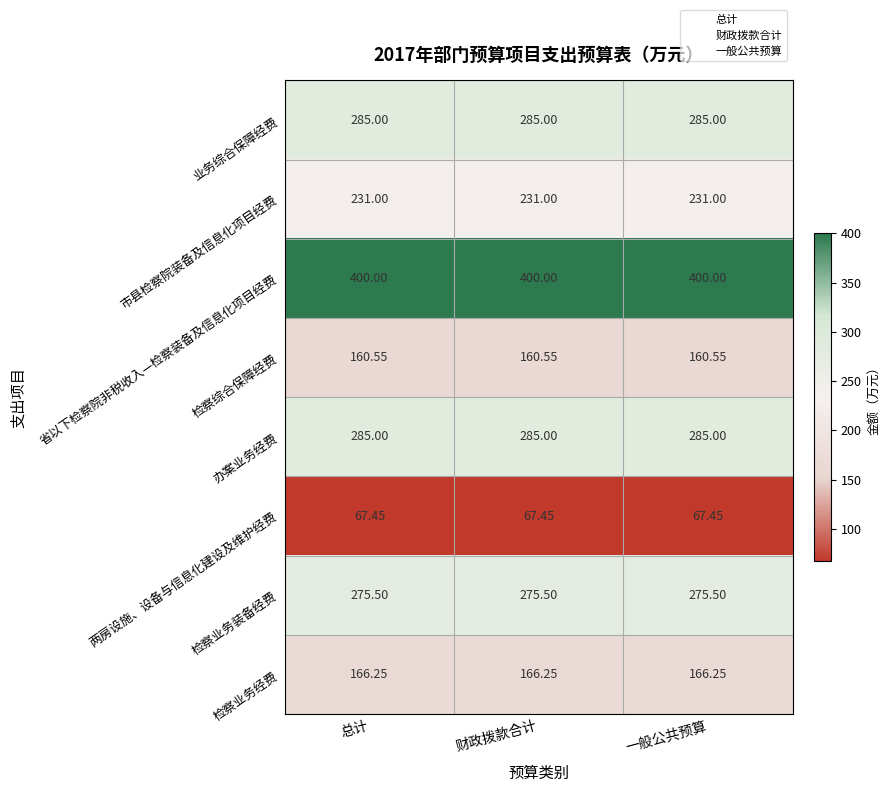

Is the value of 检察业务经费 at 总计 greater than the value of 市县检察院装备及信息化项目经费 at 一般公共预算?

No